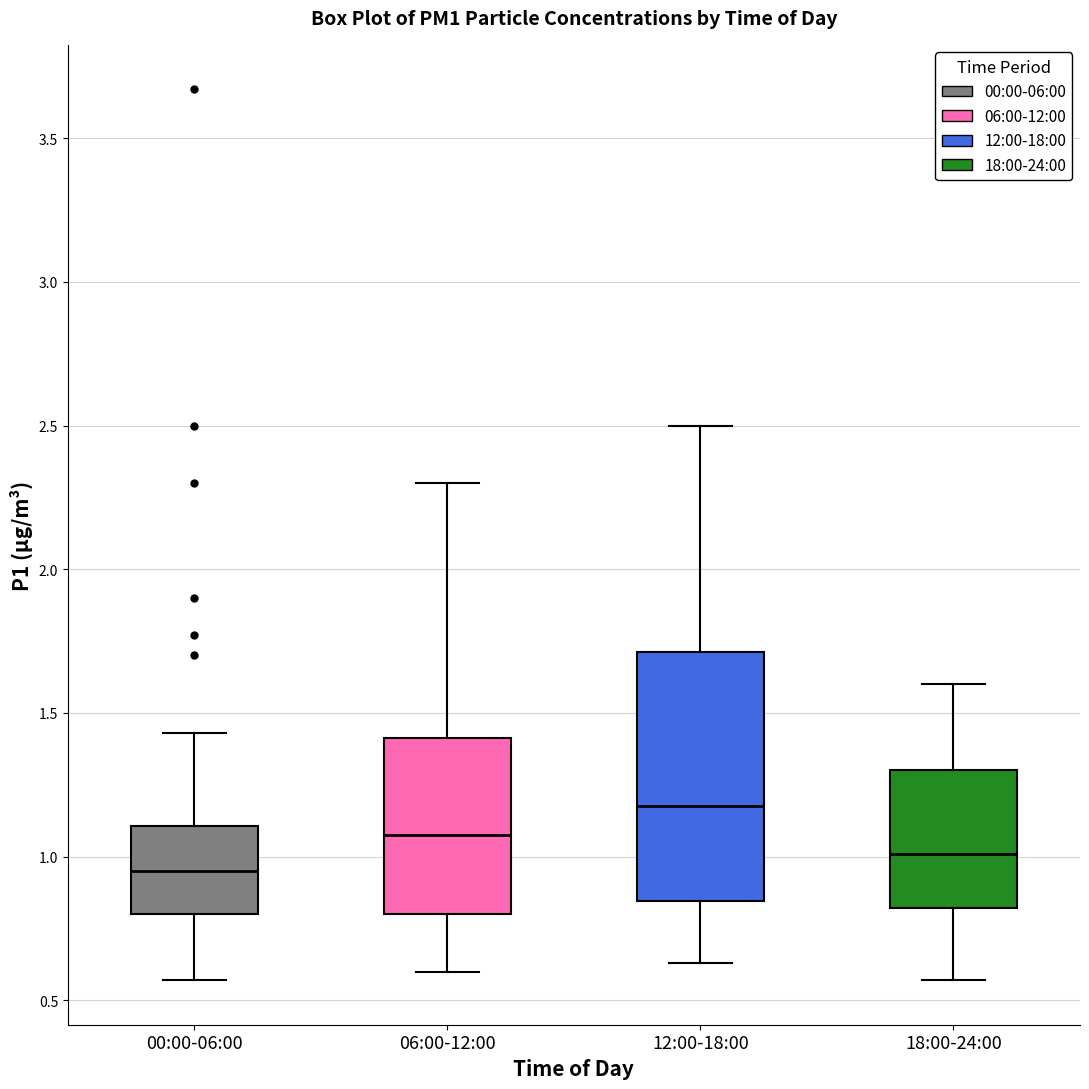

Which box's median line is the highest?

12:00-18:00